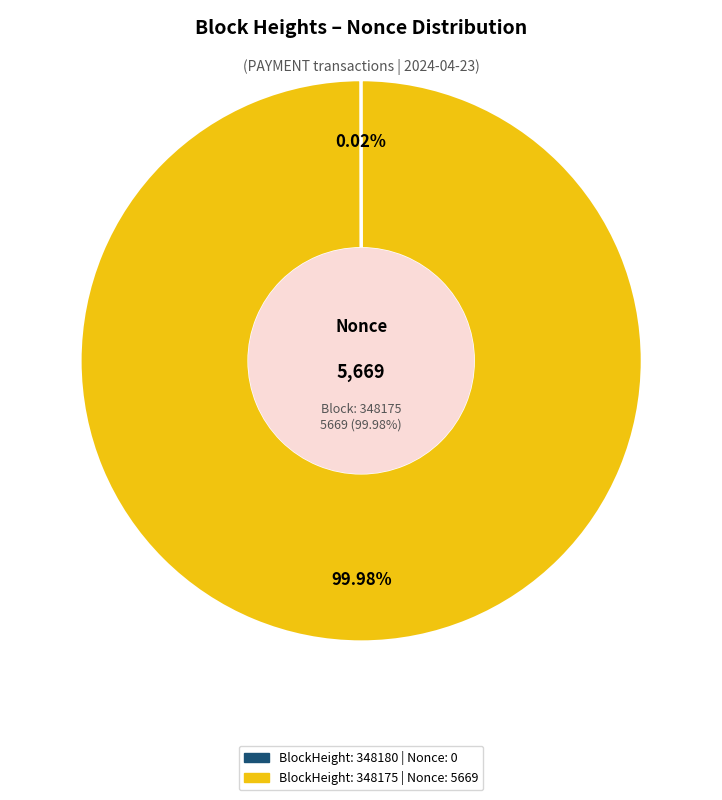

To the nearest percent, what portion does 348175 represent?

100%